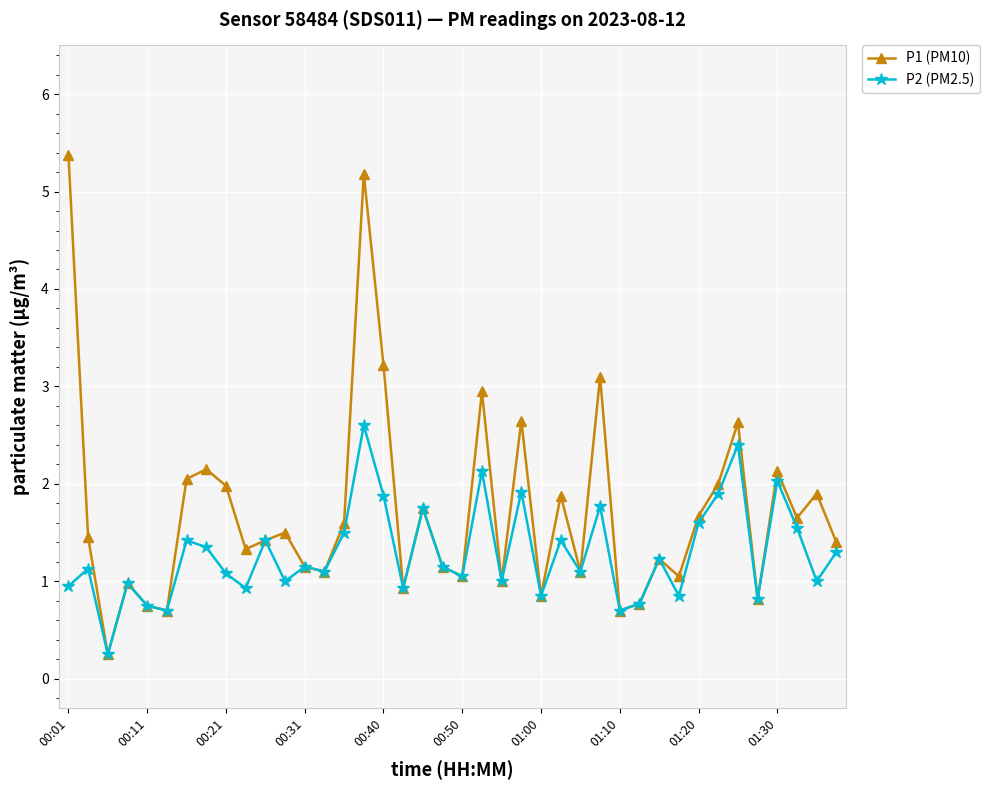

Which series has the widest spread of values?

P1 (PM10)